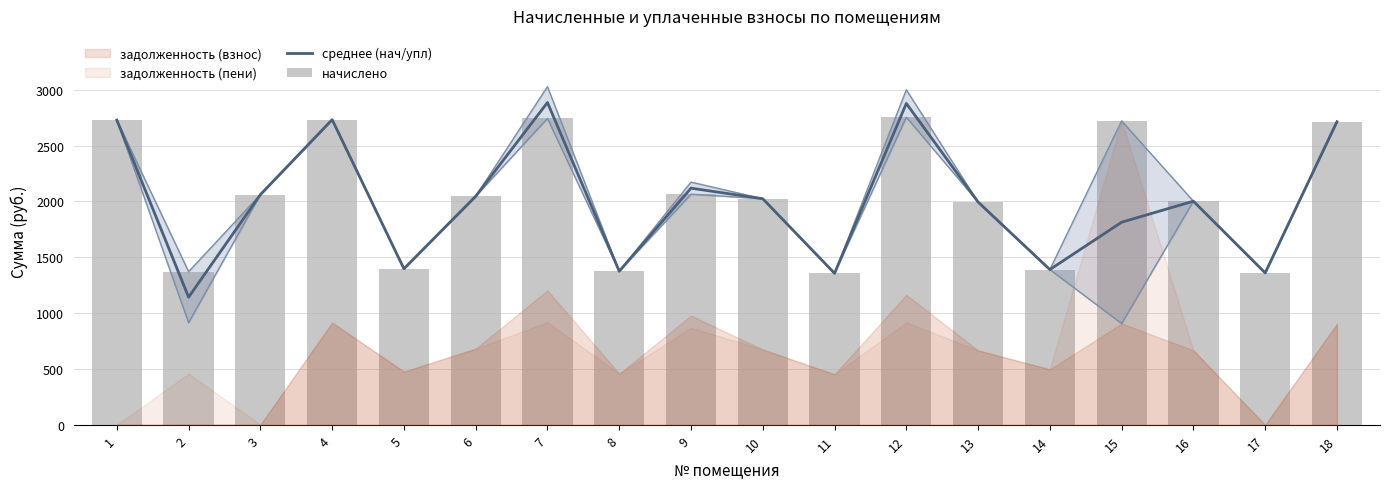

Where does the начислено series first go above 2046?

1